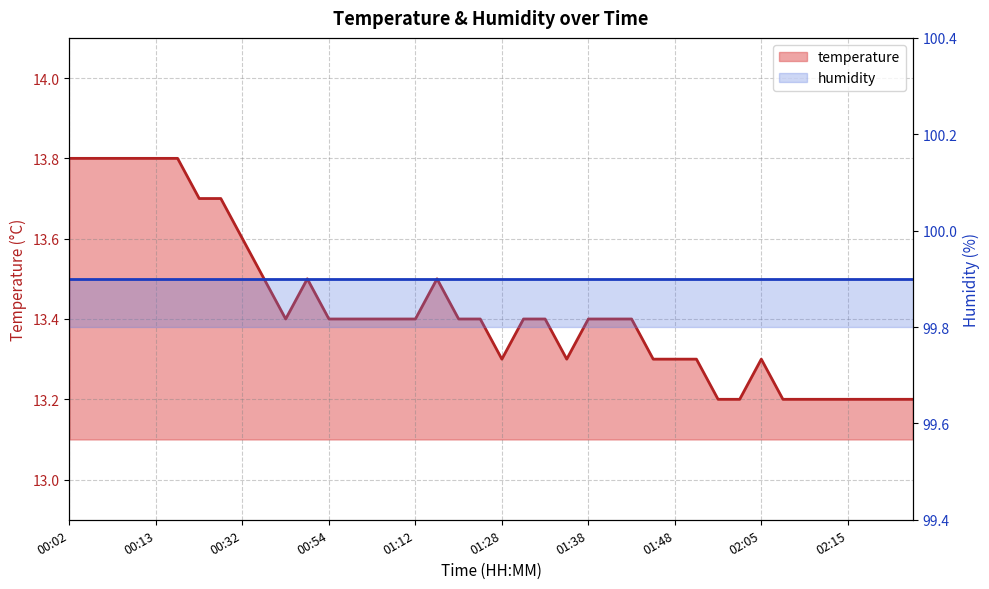

Is it true that the value at 02:20 is 13.2?

True